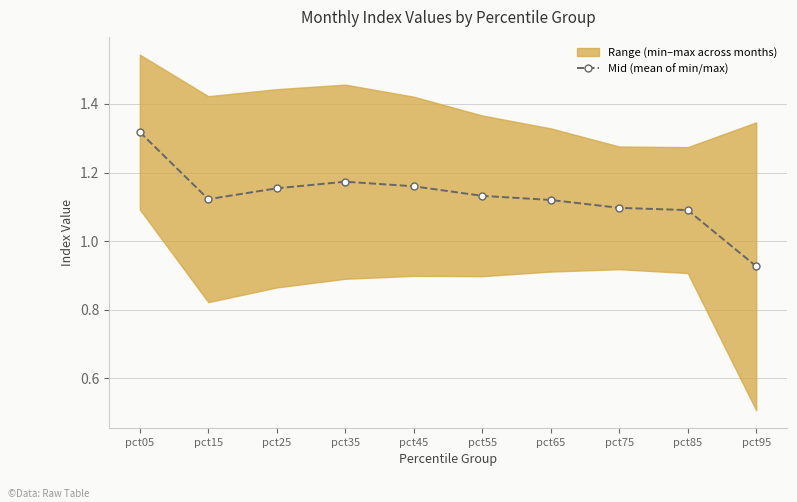

What is the difference between the values at pct25 and pct85?

0.1